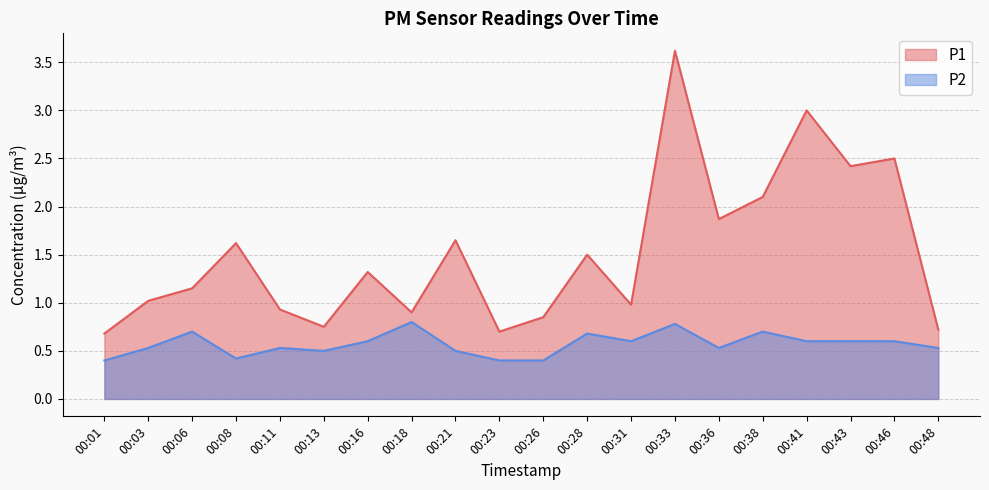

The P1 series shows 0.6 at 00:06. True or false?

False